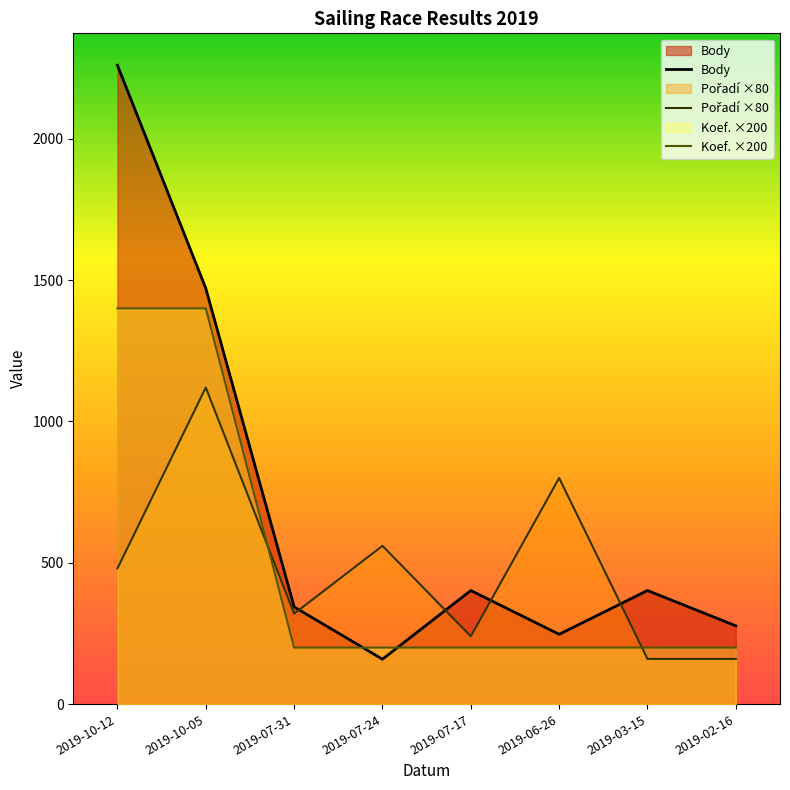

At which label does Body reach its peak?

2019-10-12